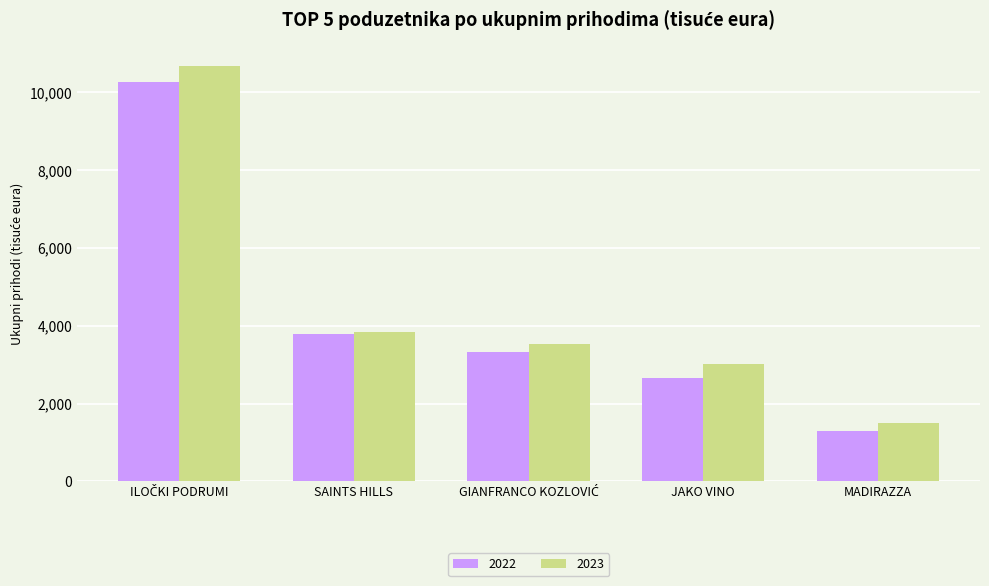

Which label corresponds to the smallest value in the chart?

MADIRAZZA